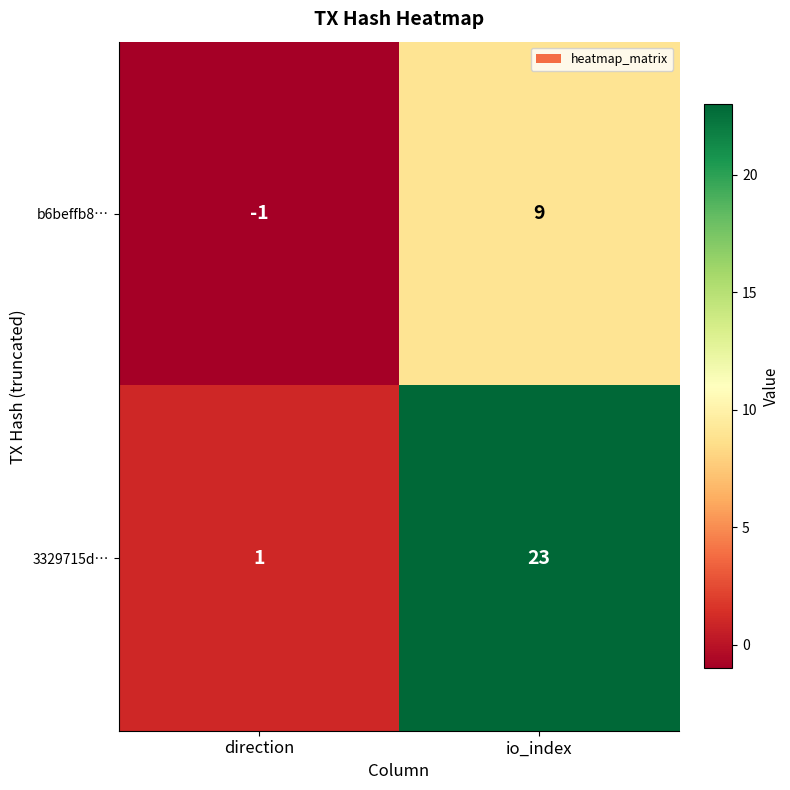

At how many categories does at least one series exceed 20?

1